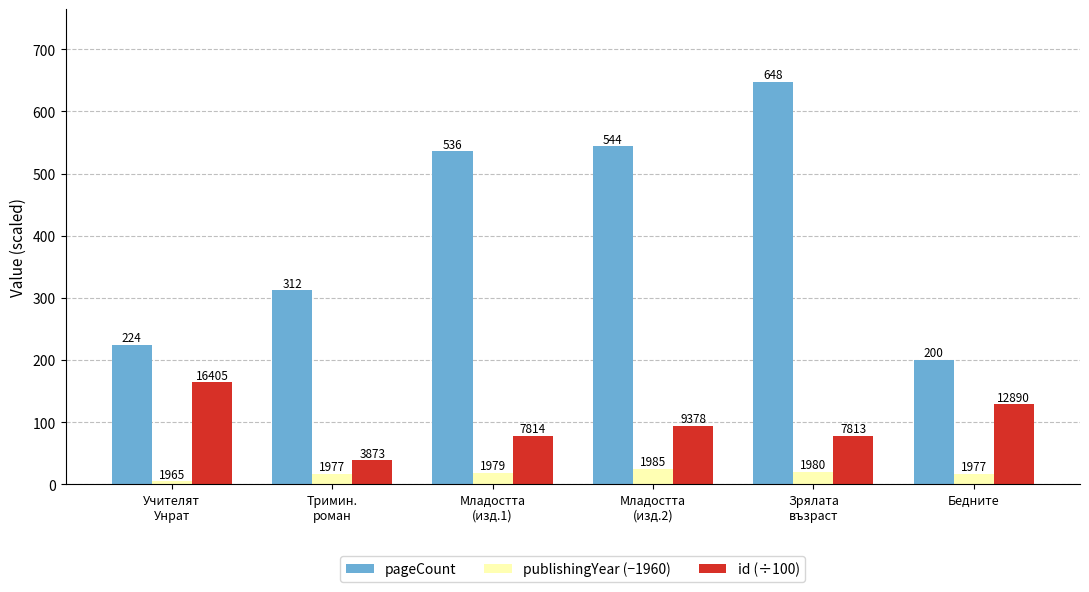

Does the chart contain stacked bars?

No